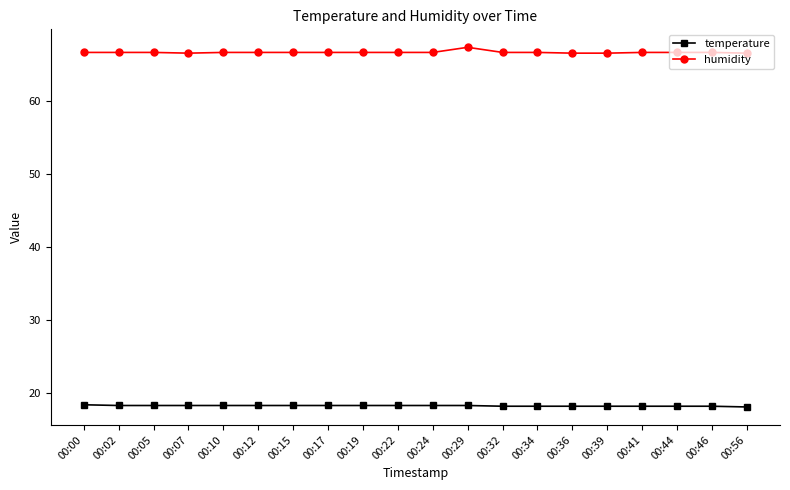

Count the humidity values in the range 66 to 67.

19